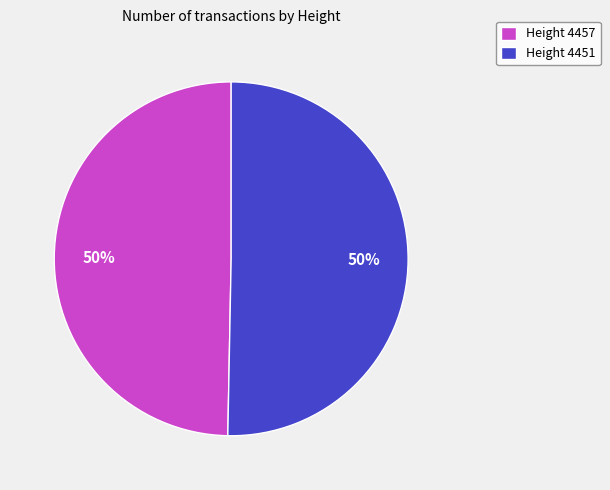

Is it true that Height 4451 is 50% of the pie?

True